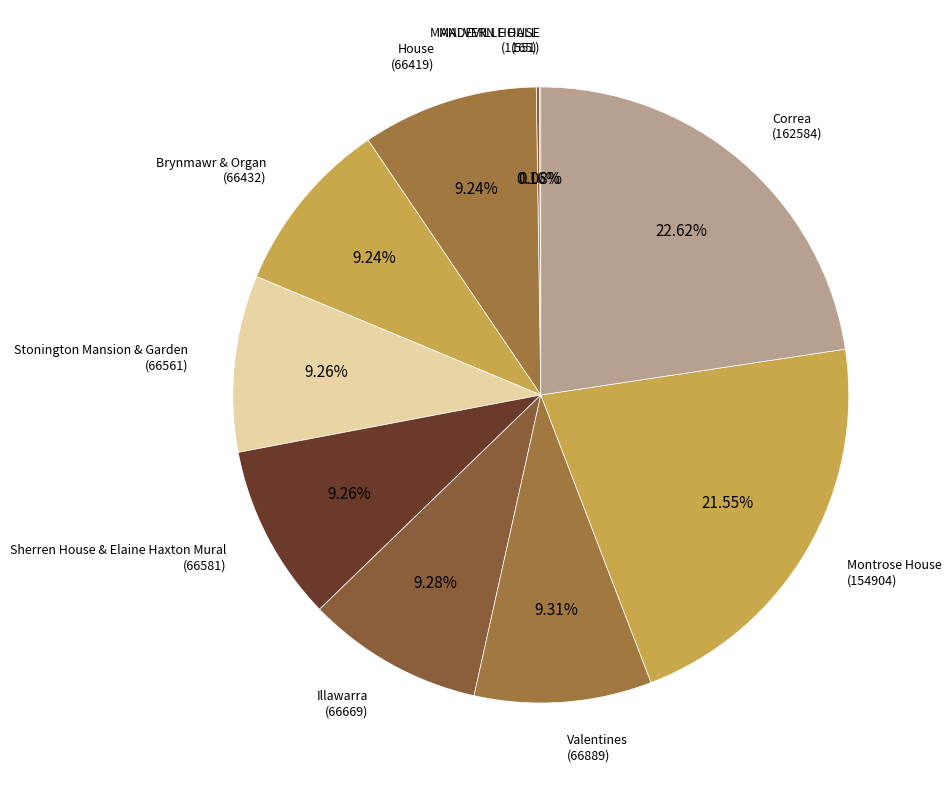

What is the largest slice in the pie chart?

Correa